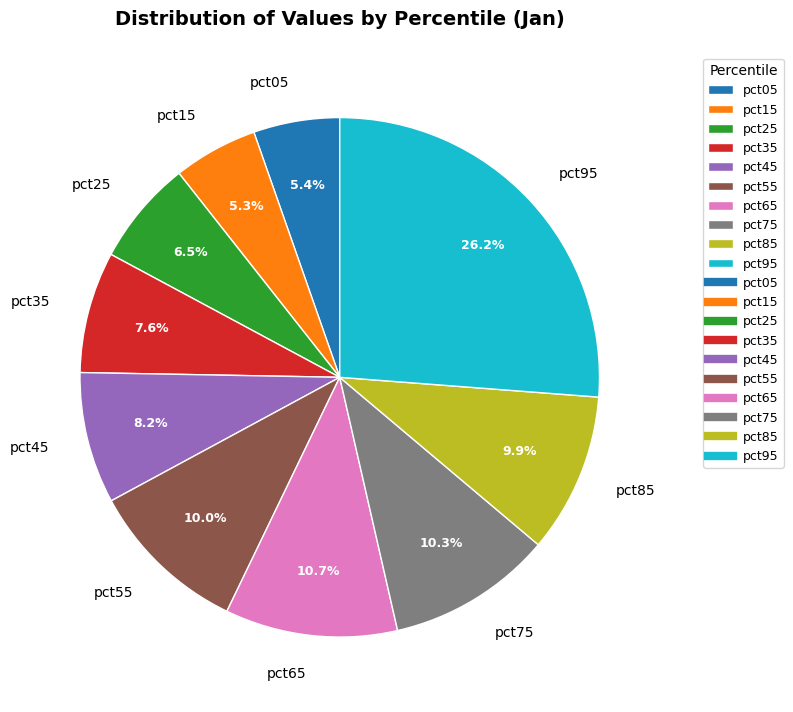

Between pct65 and pct55, which is larger?

pct65